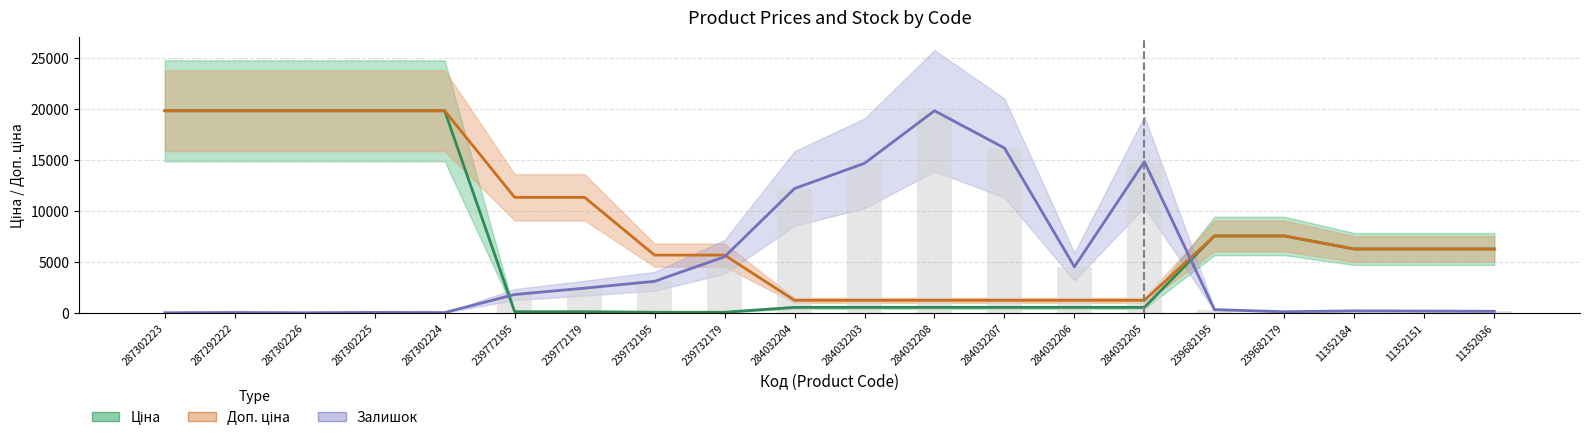

Reading right to left, extract all data points from this chart.

Ціна (line): 11352036=6266.7	11352151=6266.7	11352184=6266.7	239682179=7545.9	239682195=7545.9	284032205=535.4	284032206=535.4	284032207=535.4	284032208=535.4	284032203=535.4	284032204=535.4	239732179=56.7	239732195=56.7	239772179=113.3	239772195=113.3	287302224=19831.1	287302225=19831.1	287302226=19831.1	287292222=19831.1	287302223=19831.1
Доп. ціна (line): 11352036=6266.7	11352151=6266.7	11352184=6266.7	239682179=7545.9	239682195=7545.9	284032205=1227.2	284032206=1227.2	284032207=1227.2	284032208=1227.2	284032203=1227.2	284032204=1227.2	239732179=5667.0	239732195=5667.0	239772179=11334.0	239772195=11334.0	287302224=19831.1	287302225=19831.1	287302226=19831.1	287292222=19831.1	287302223=19831.1
Залишок (scaled): 11352036=150.4	11352151=175.5	11352184=192.2	239682179=108.6	239682195=317.6	284032205=14833.6	284032206=4521.1	284032207=16179.1	284032208=19831.1	284032203=14674.8	284032204=12201.2	239732179=5498.9	239732195=3092.1	239772179=2423.5	239772195=1796.7	287302224=25.1	287302225=41.8	287302226=8.4	287292222=33.4	287302223=8.4
Залишок bar: 11352036=150.4	11352151=175.5	11352184=192.2	239682179=108.6	239682195=317.6	284032205=14833.6	284032206=4521.1	284032207=16179.1	284032208=19831.1	284032203=14674.8	284032204=12201.2	239732179=5498.9	239732195=3092.1	239772179=2423.5	239772195=1796.7	287302224=25.1	287302225=41.8	287302226=8.4	287292222=33.4	287302223=8.4